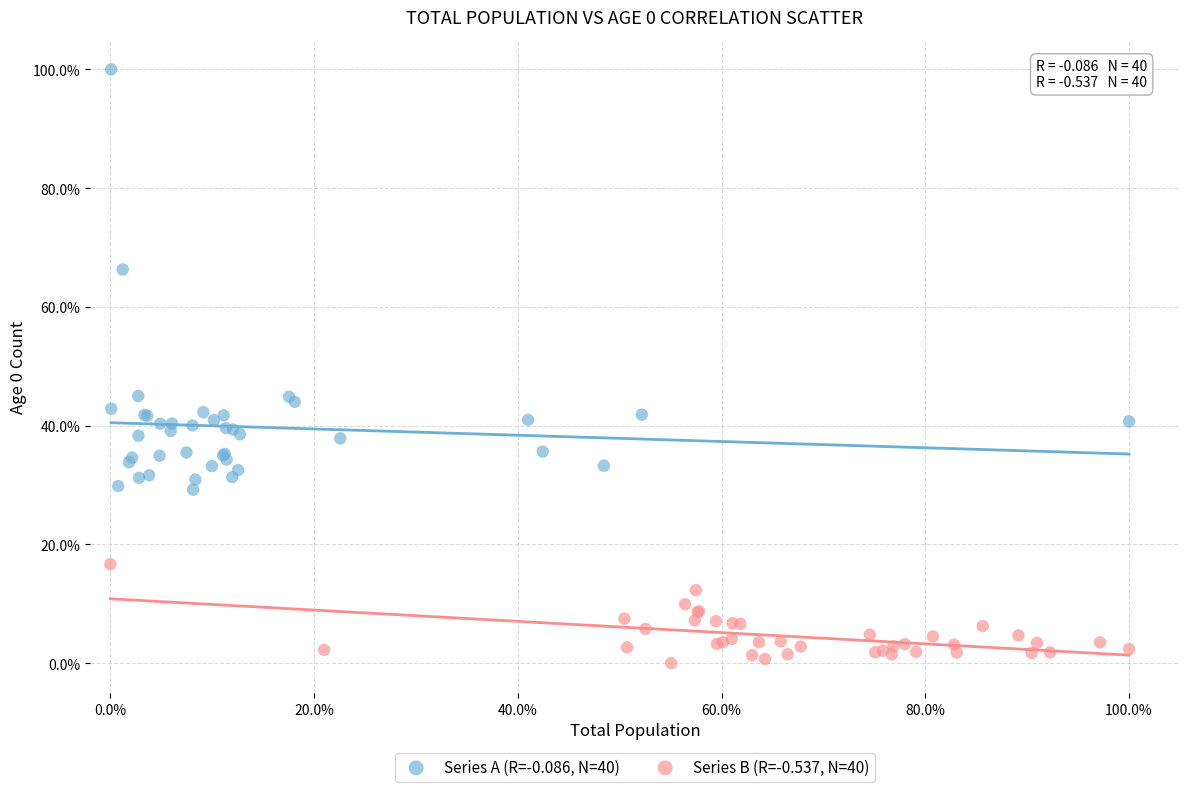

Which series reaches the minimum Y coordinate?

Series B (R=-0.537, N=40)